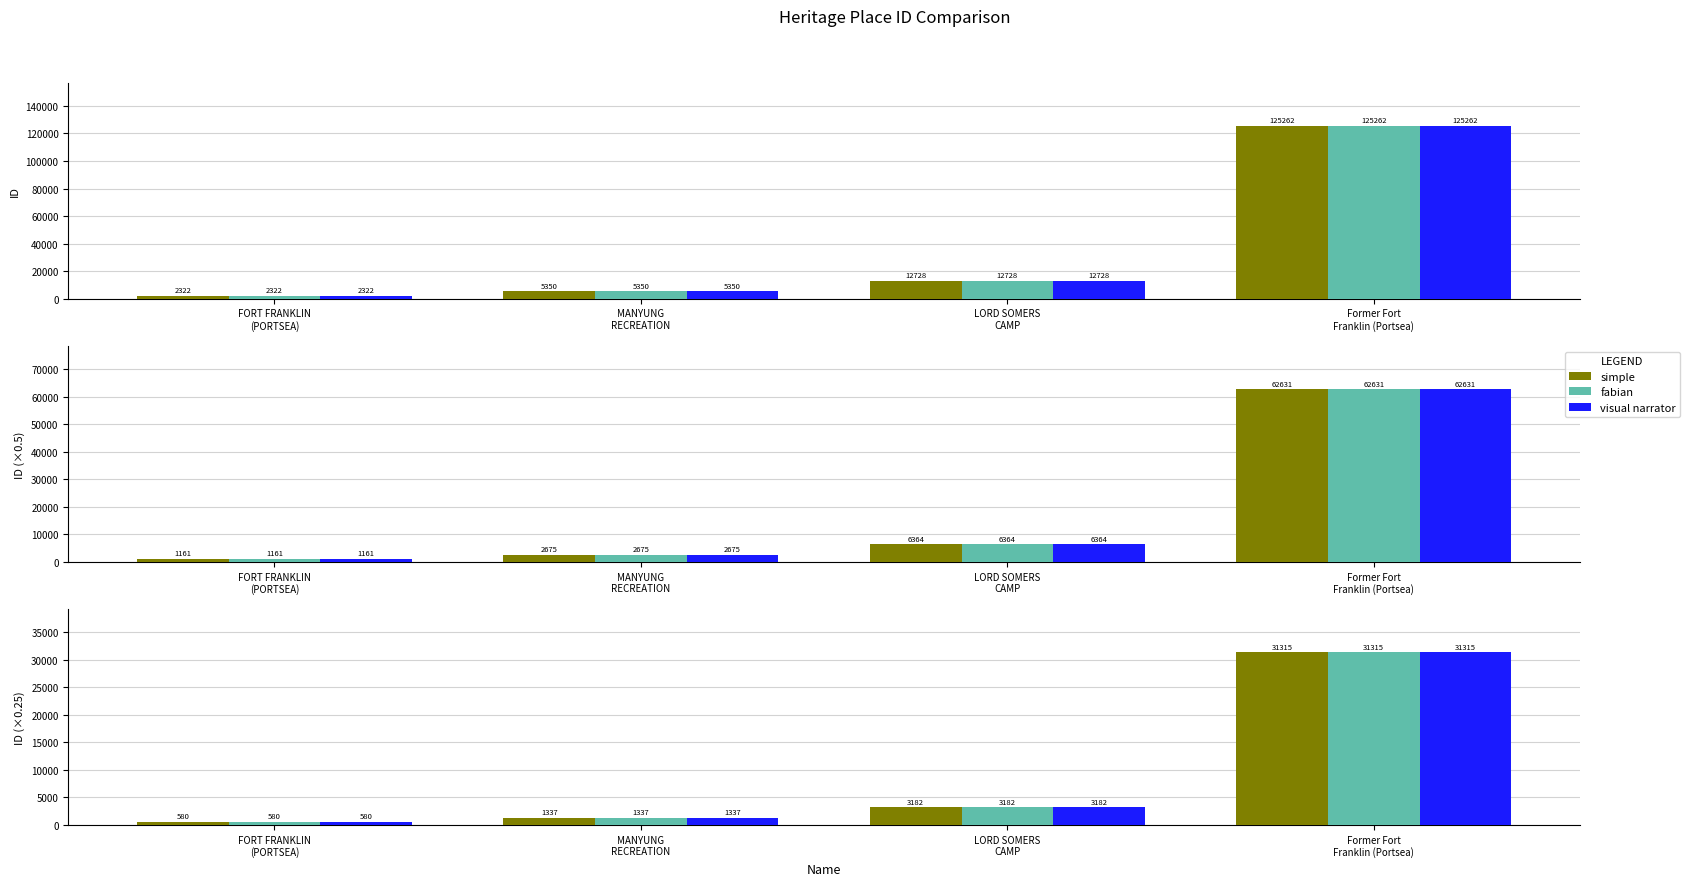

The fabian series shows 1058.5 at LORD SOMERS
CAMP. True or false?

False